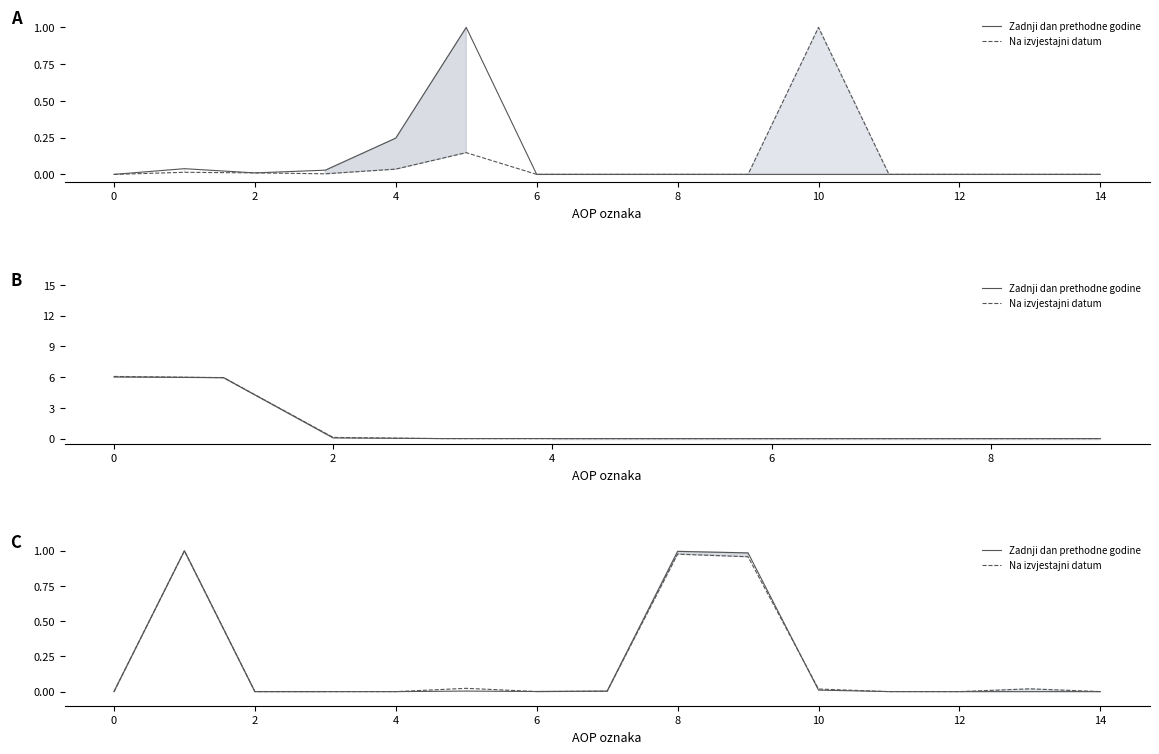

Is it true that Na izvjestajni datum equals 0.0 at 2?

False